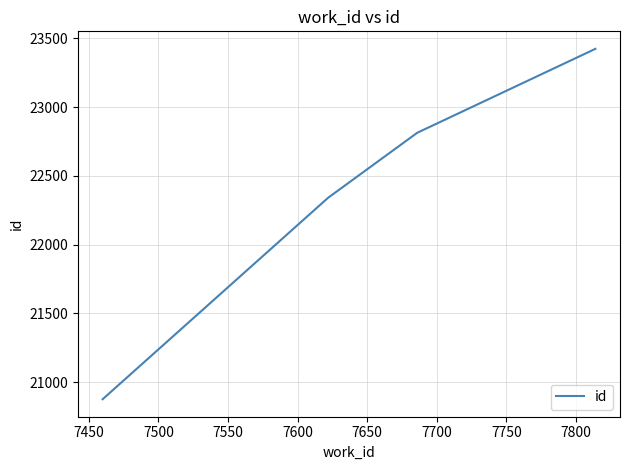

How many series are shown in this chart?

1